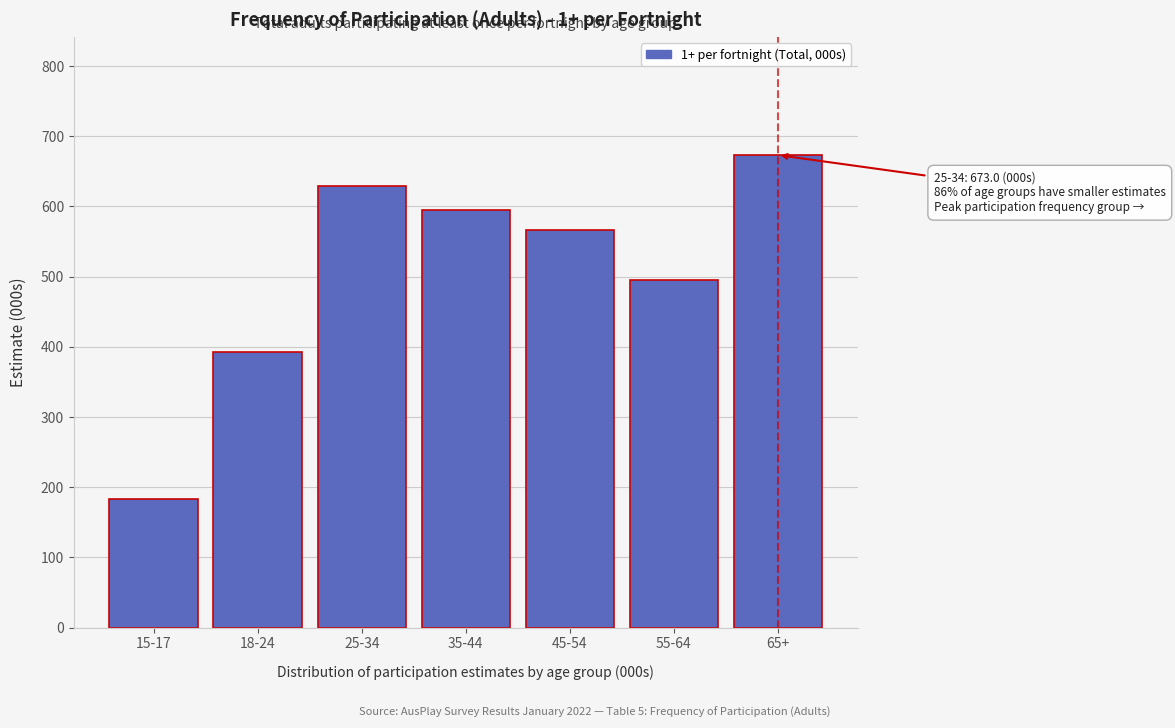

Reading left to right, list all the values displayed in this chart.

183.0	392.8	629.3	595.1	566.4	494.8	673.0